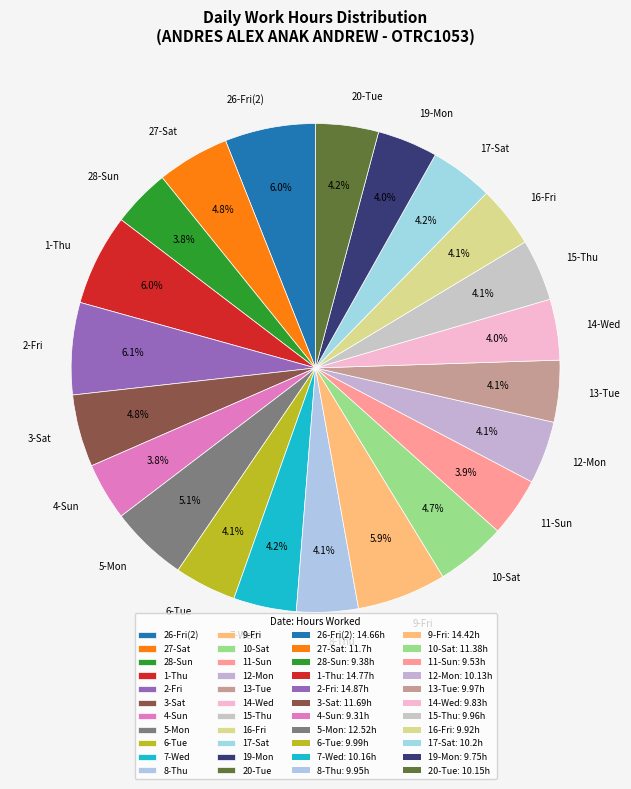

Is there a majority slice in this chart?

No